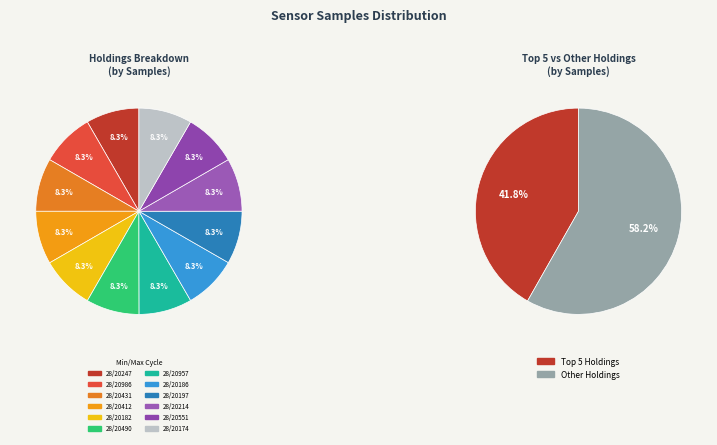

What percentage is the 28/20490 slice, to the nearest percent?

8%